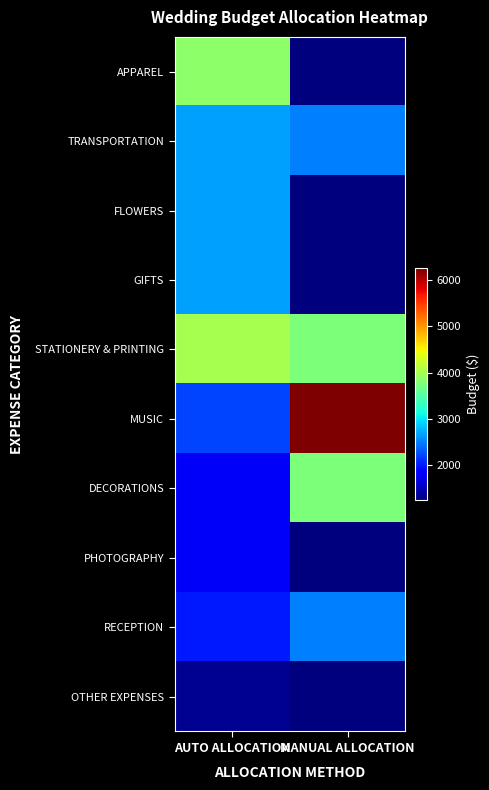

How many distinct data groups are displayed?

10